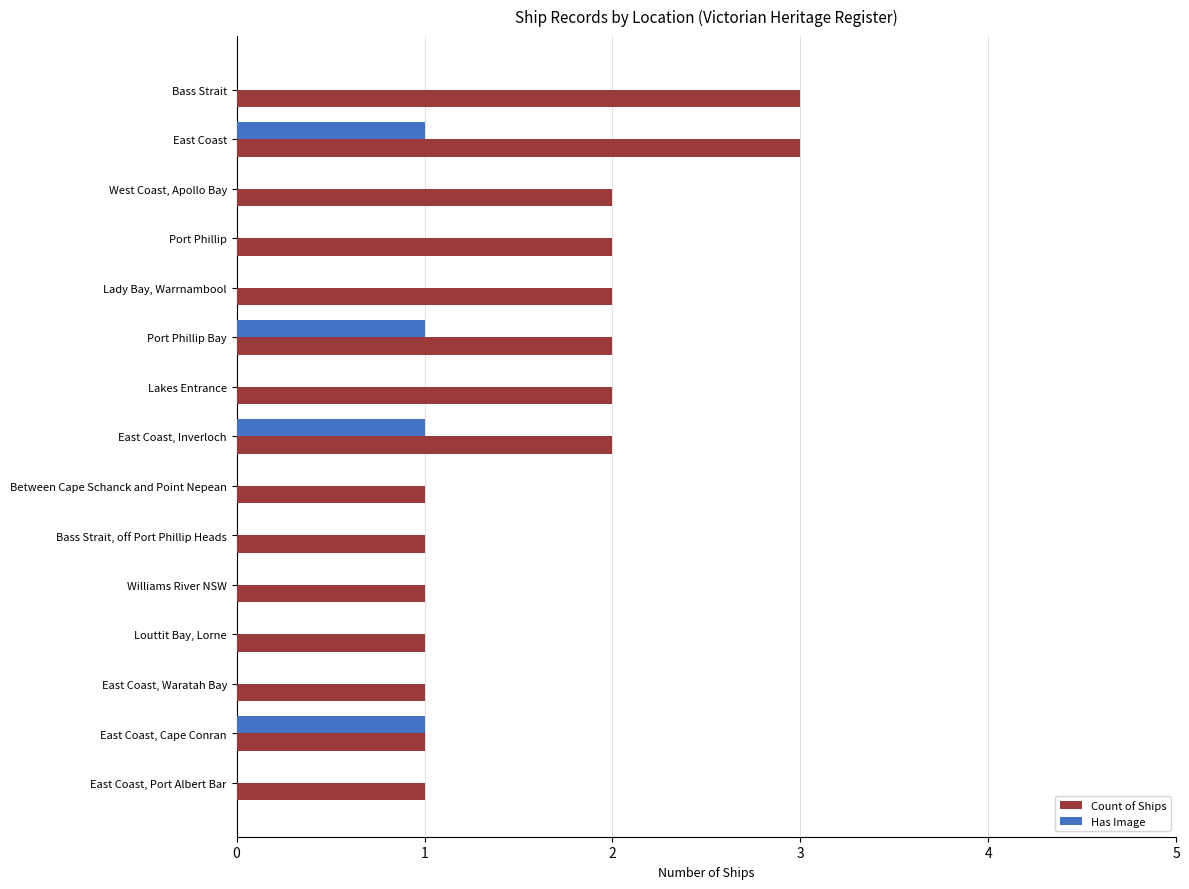

What is the highest value of the Count of Ships series?

3